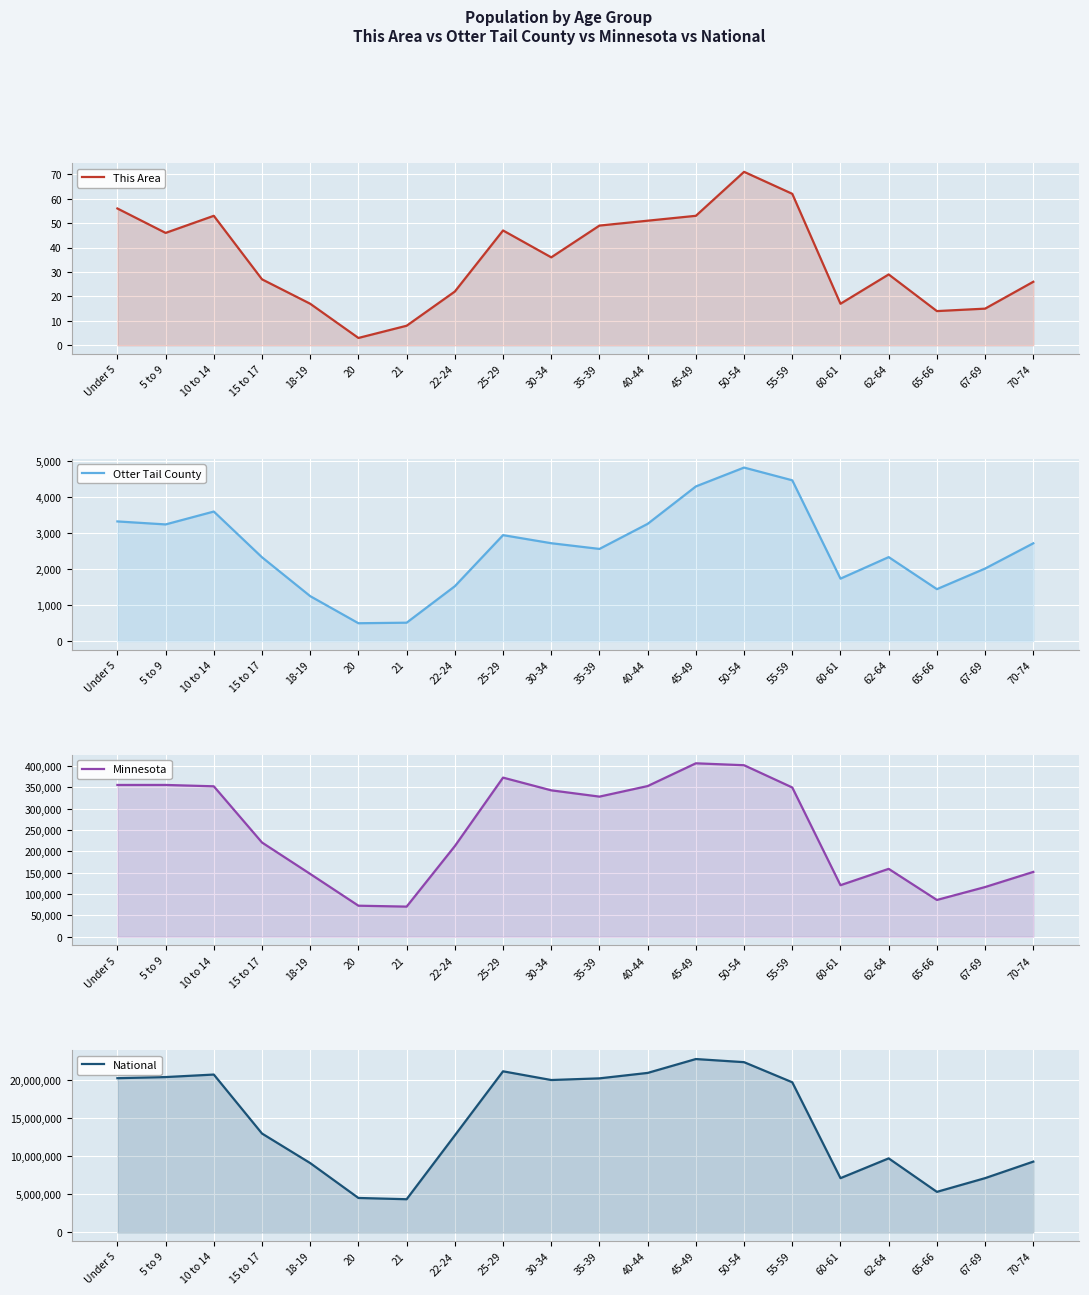

What is the average value of the Minnesota series?

248762